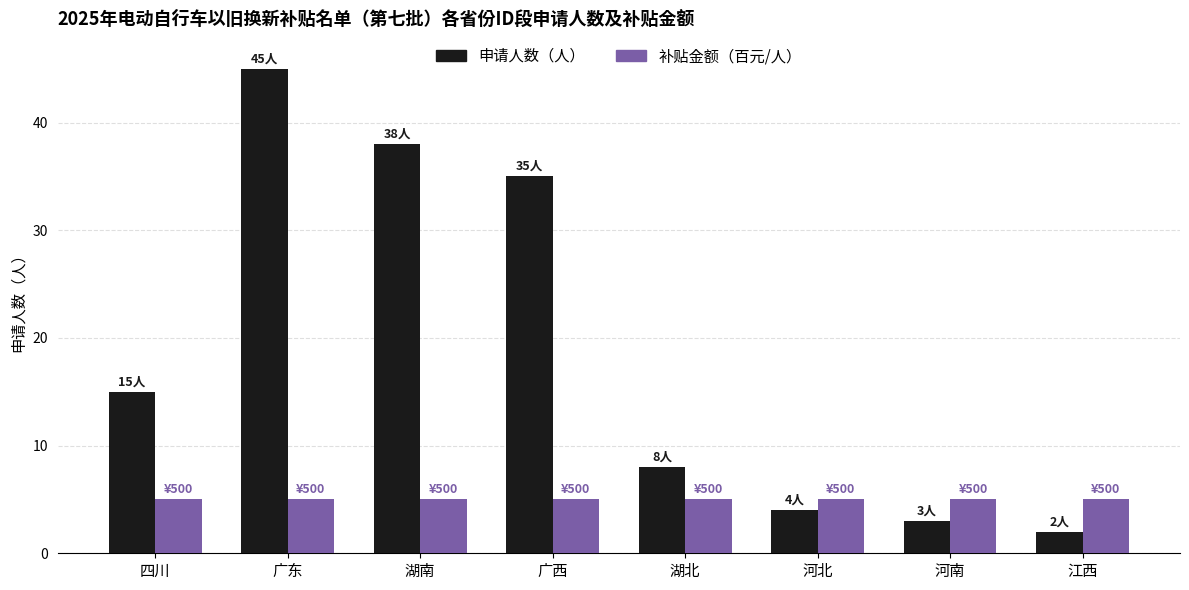

Rank the series by their average value, from highest to lowest.

申请人数（人）, 补贴金额（百元/人）